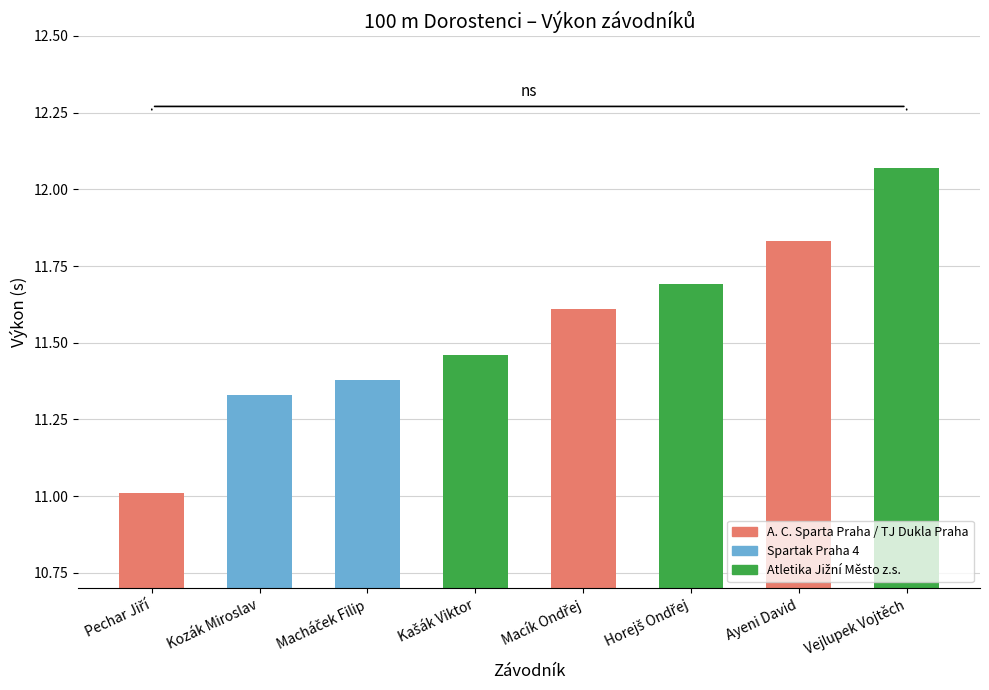

What is the label of the 7th bar from the right?

Kozák Miroslav